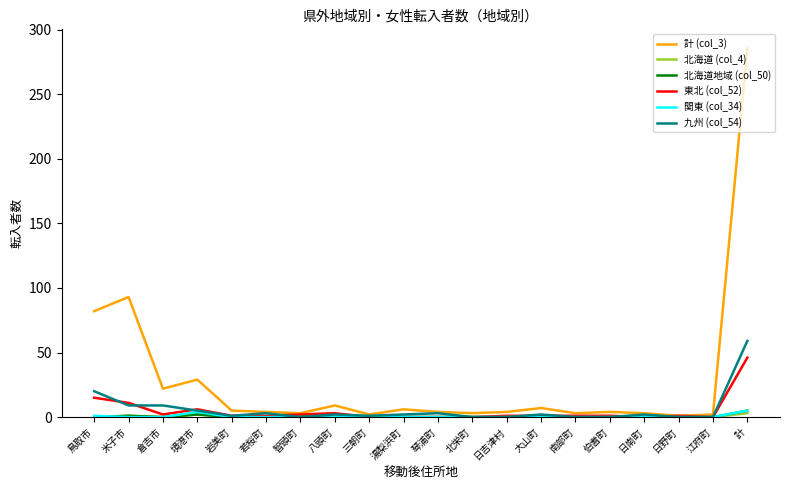

Which series has the largest range (max minus min)?

計 (col_3)